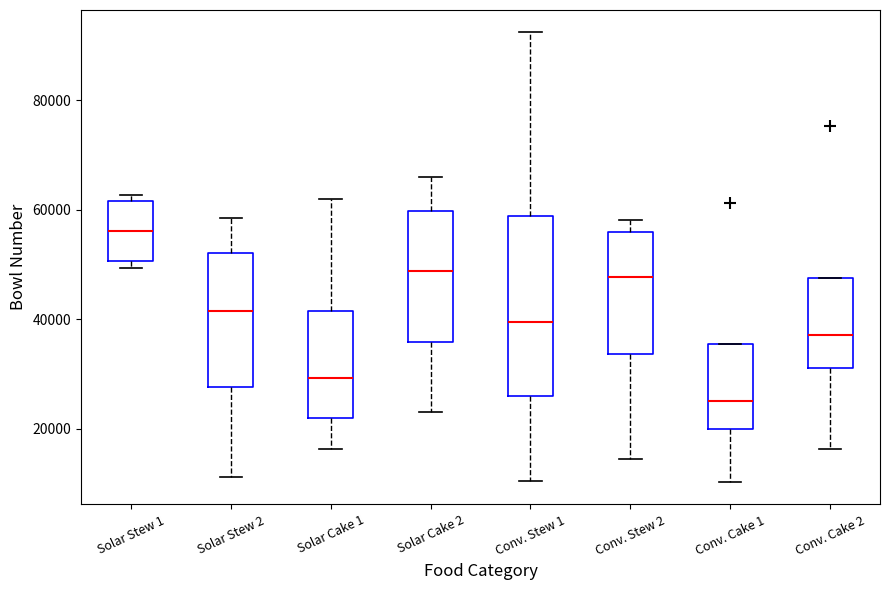

Which box's median line is the lowest?

Conv. Cake 1